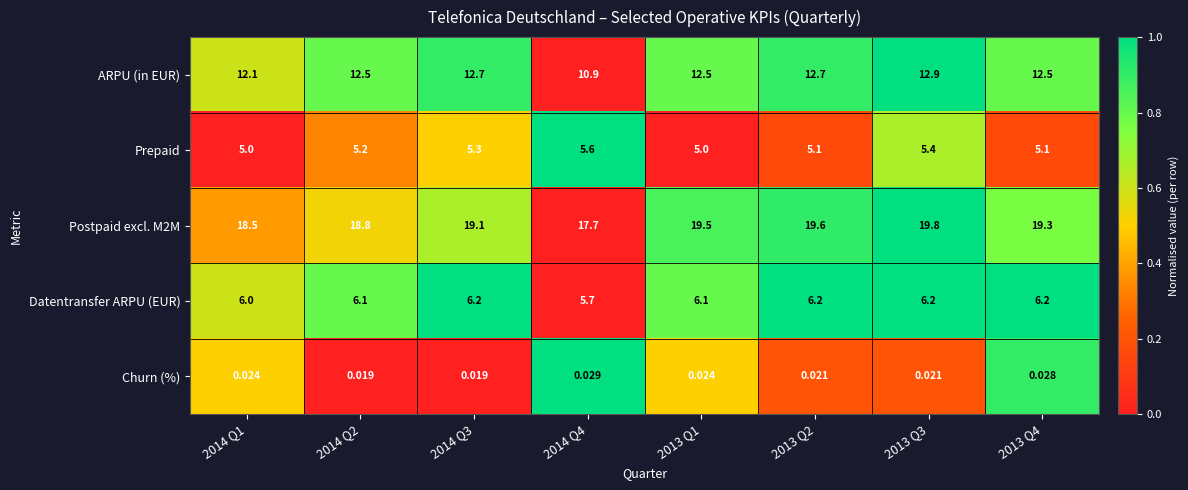

Is the value of Churn (%) at 2014 Q2 greater than the value of Prepaid at 2014 Q4?

No